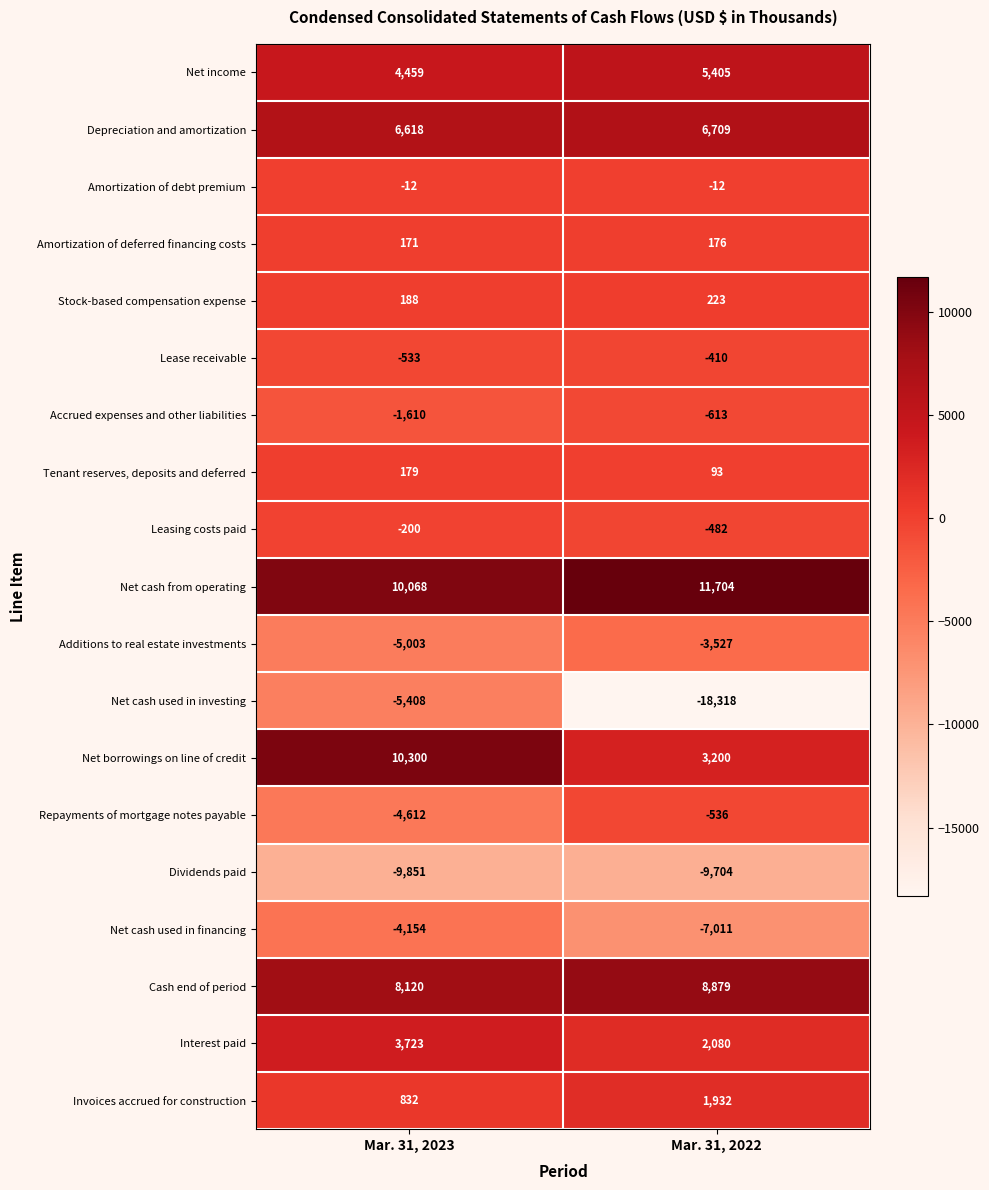

What is the minimum value for Additions to real estate investments?

-5003